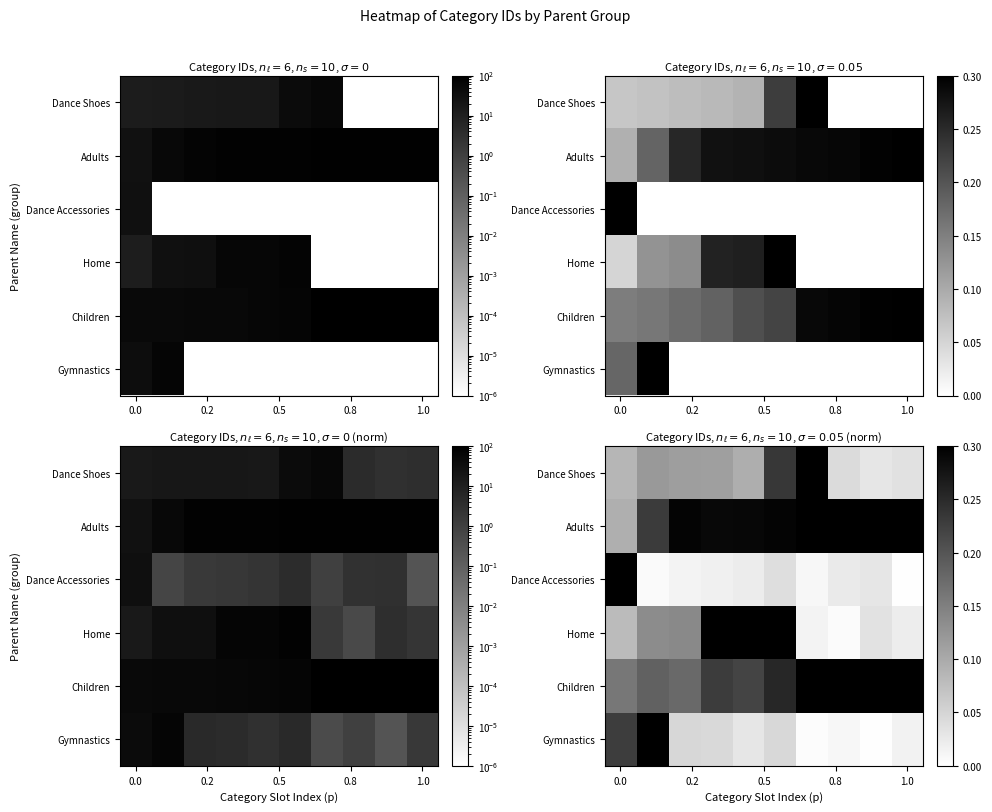

What is the lowest value of the Adults series?

0.1